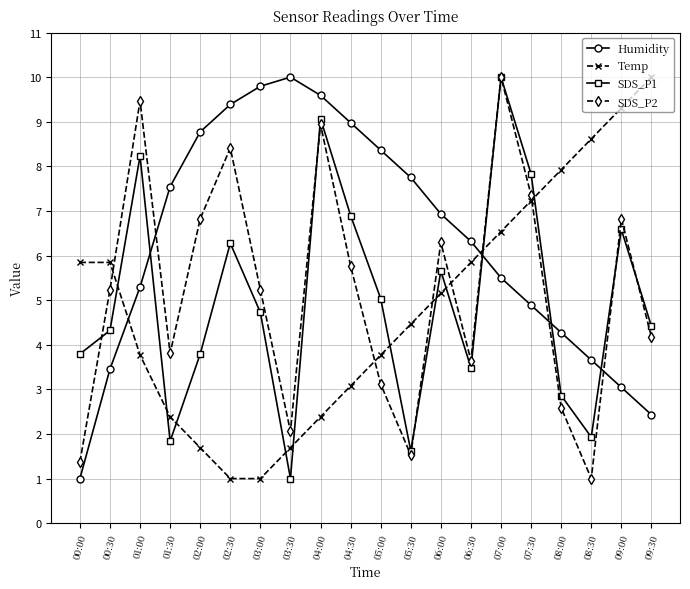

What is the difference between the SDS_P2 values at 09:30 and 02:00?

2.6